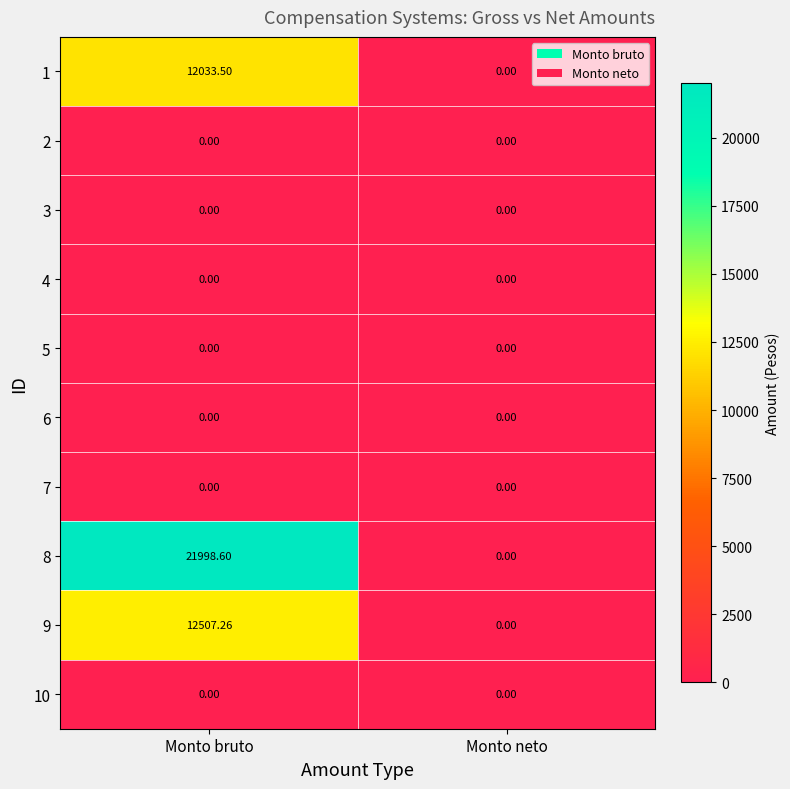

Which label corresponds to the largest value in the chart?

Monto bruto